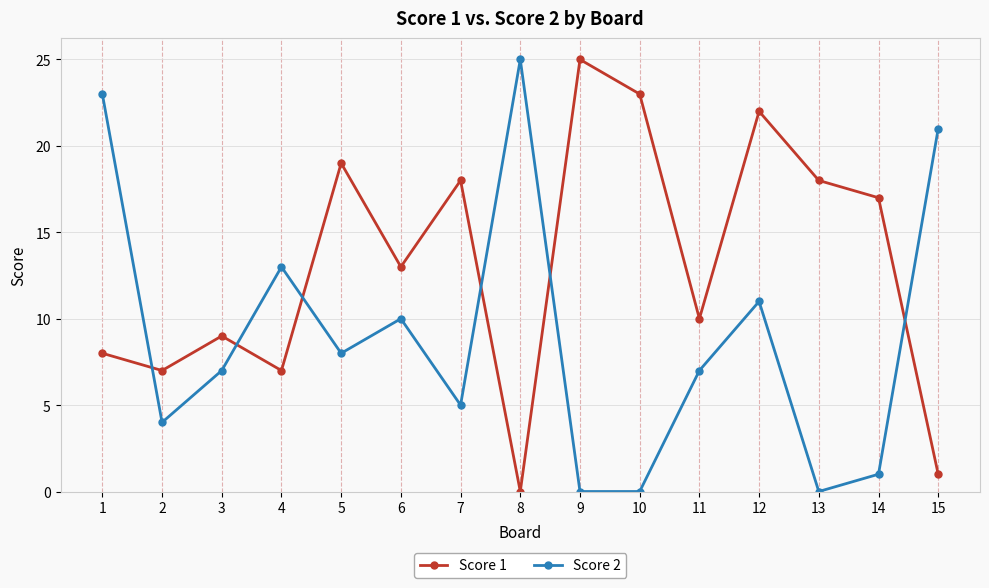

List the series in order of their overall mean, lowest first.

Score 2, Score 1